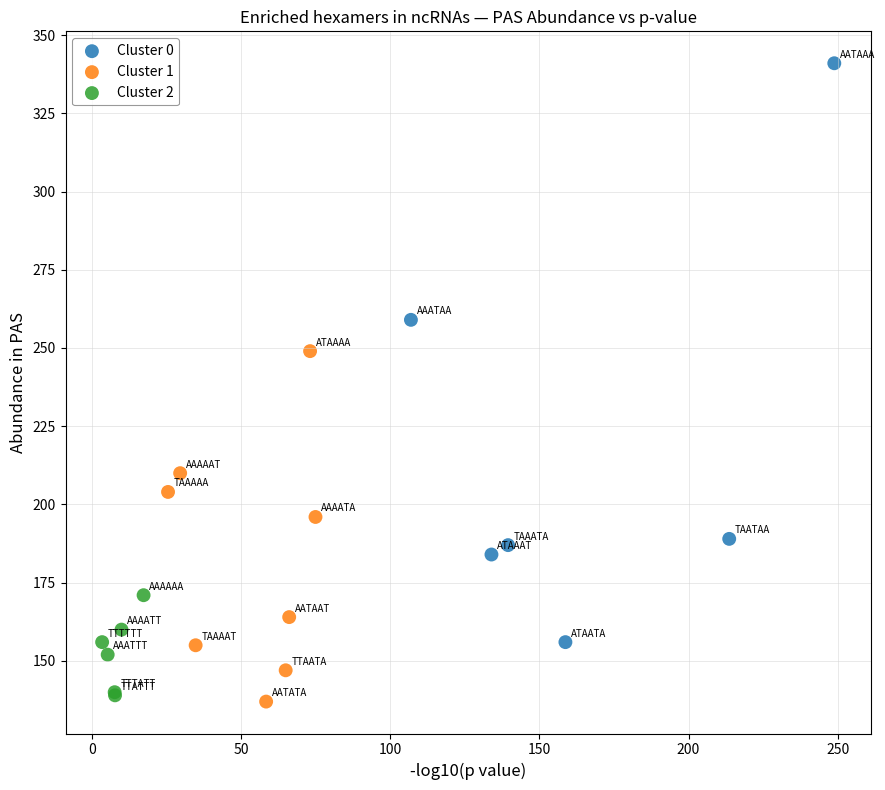

Which series contains the highest Y value?

Cluster 0